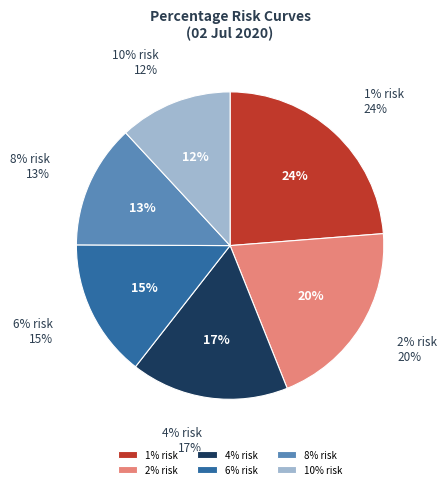

The 4% risk slice represents 7% of the pie. True or false?

False